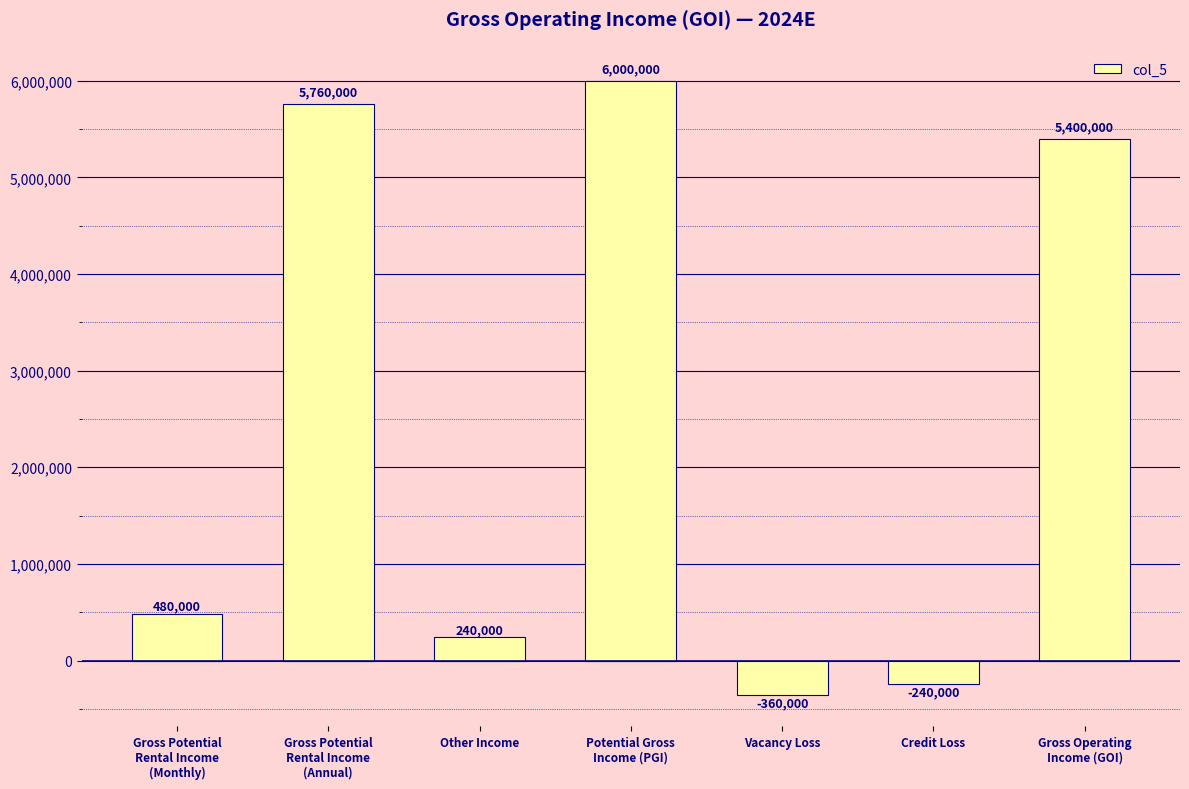

What is the change in value from Gross Potential
Rental Income
(Annual) to Gross Operating
Income (GOI)?

-360000